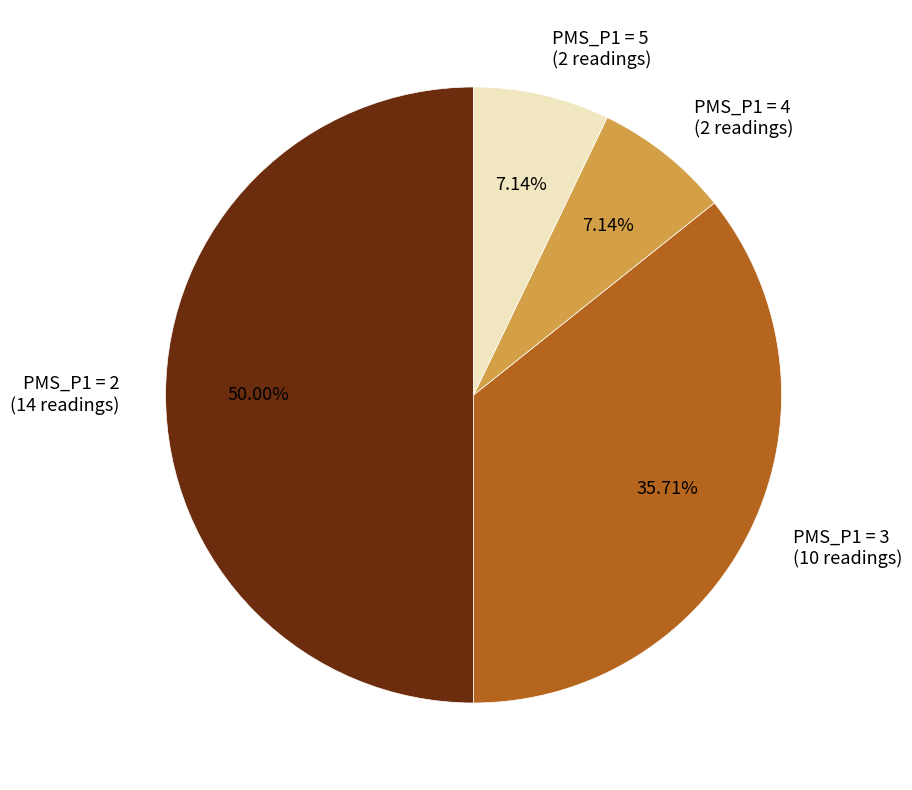

True or false: PMS_P1 = 2 accounts for 37% of the total.

False